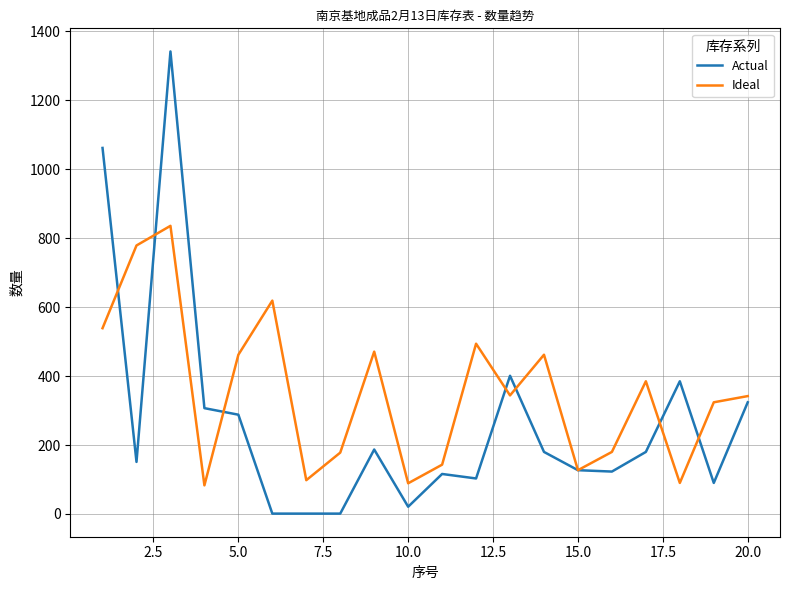

Rank the series by their average value, from highest to lowest.

Ideal, Actual